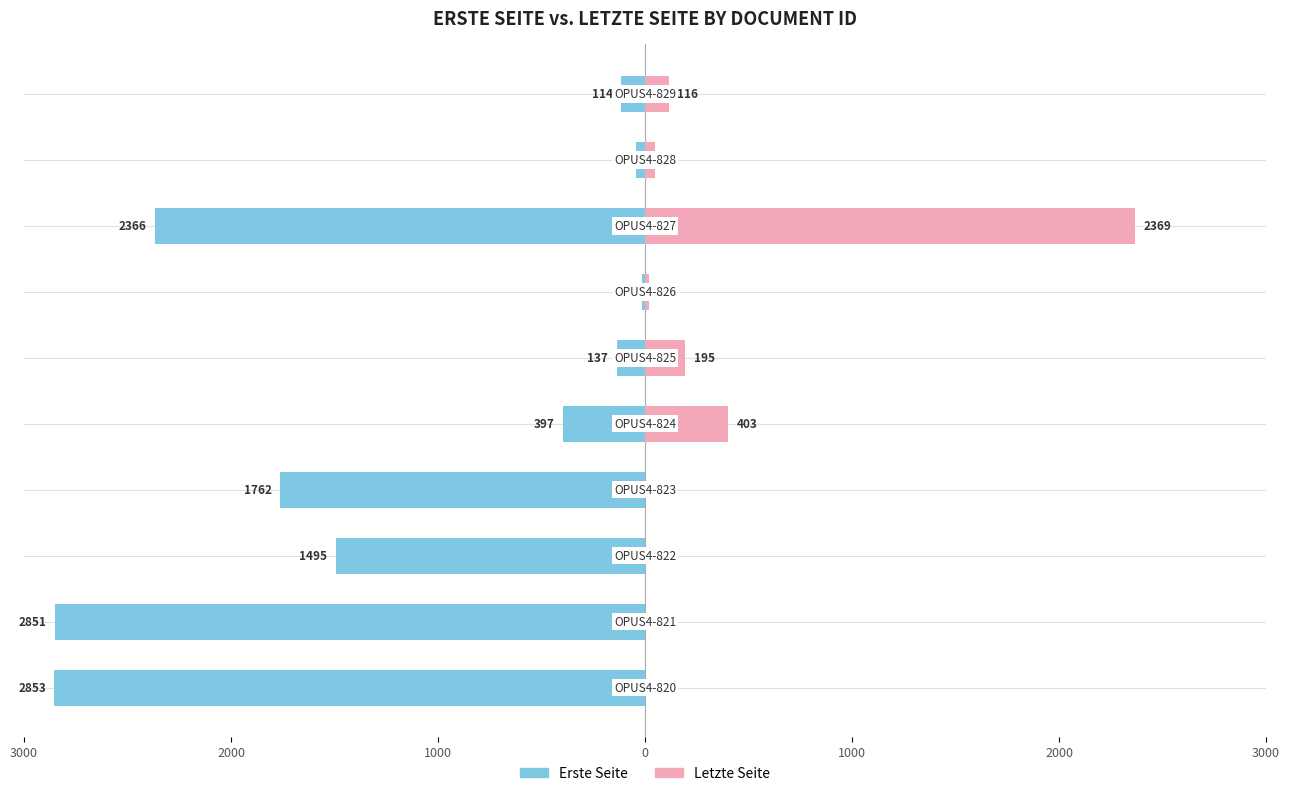

What is the average value of the Erste Seite series?

-1203